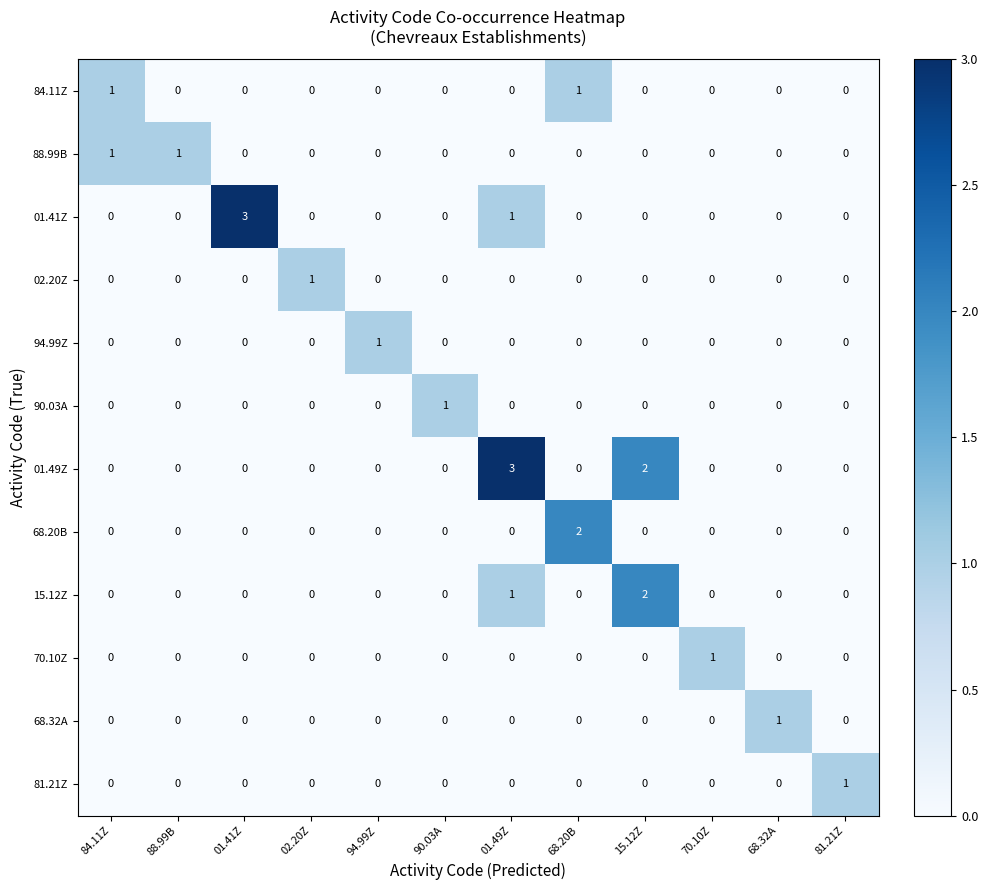

What is the total value across all series at 15.12Z?

4